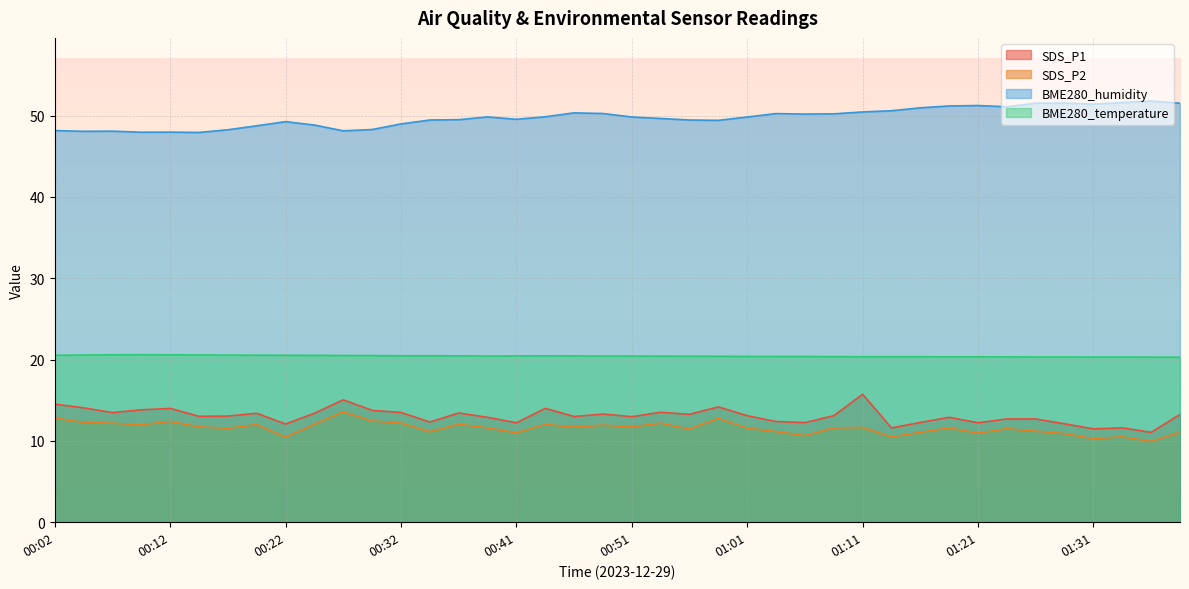

What is the label of the 29th point from the left?

01:11